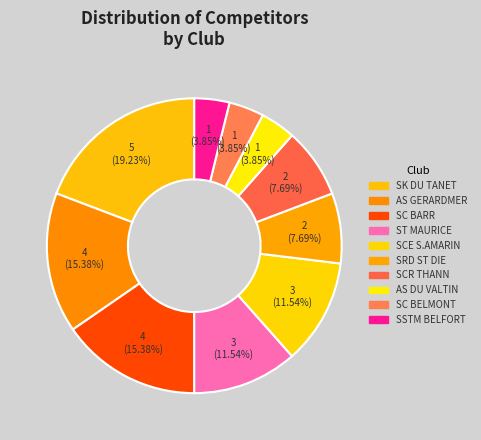

What percentage is the SK DU TANET slice, to the nearest percent?

19%